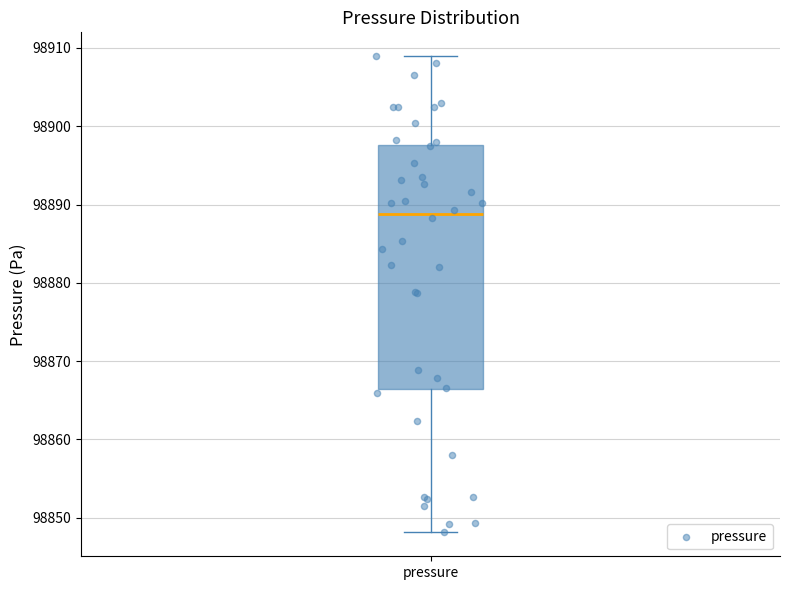

Transcribe this box plot: give where the median line is, the range the box spans, and where the two whiskers end, as read against the y-axis. The values are not printed on the chart, so give them approximately, as read against the axis.

median 98889, box 98866 to 98898, whiskers 98848 to 98909